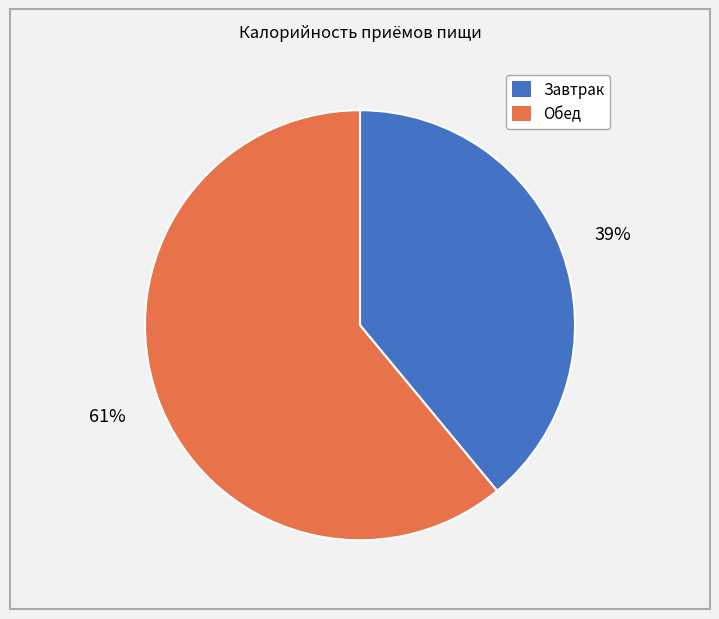

Count the number of slices in the pie.

2